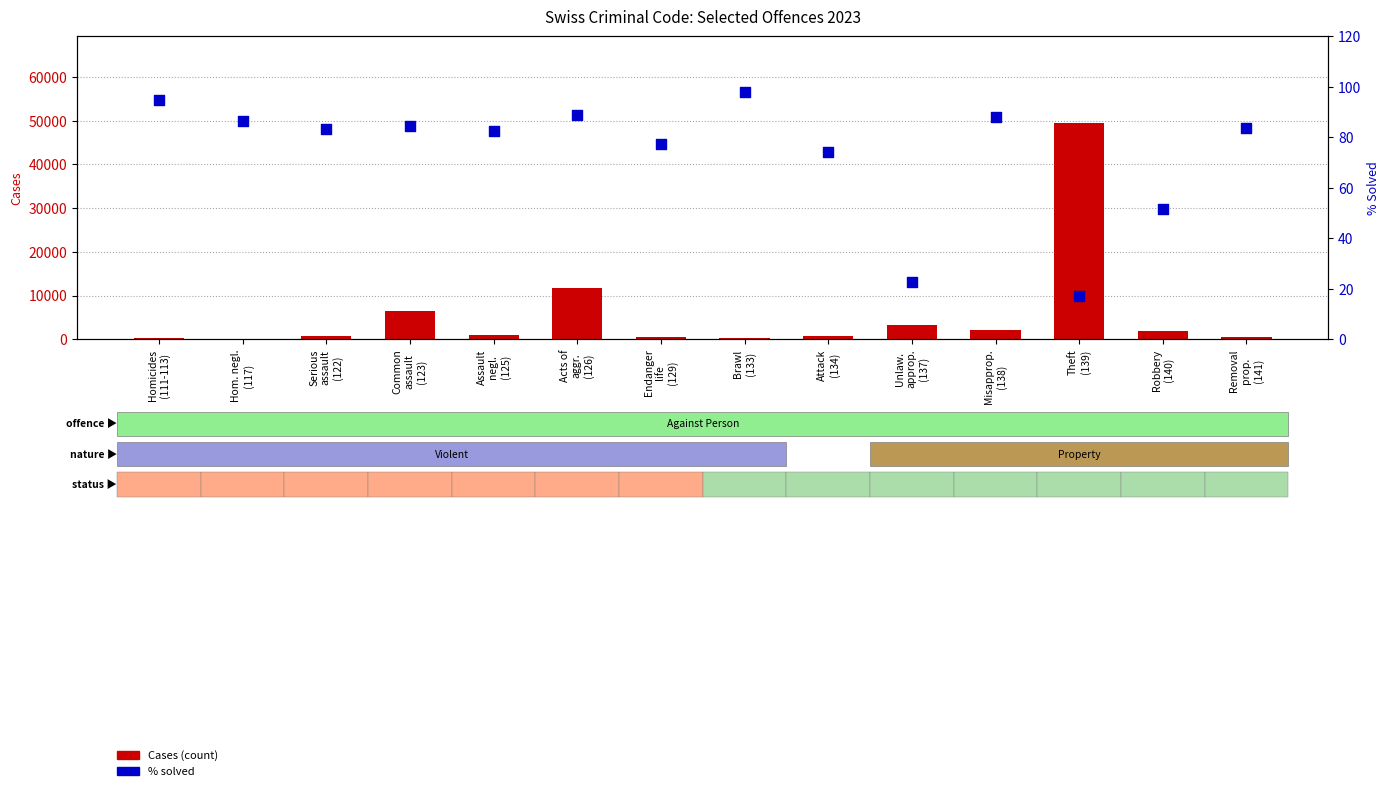

At which category is the sum across all series the highest?

Theft
(139)